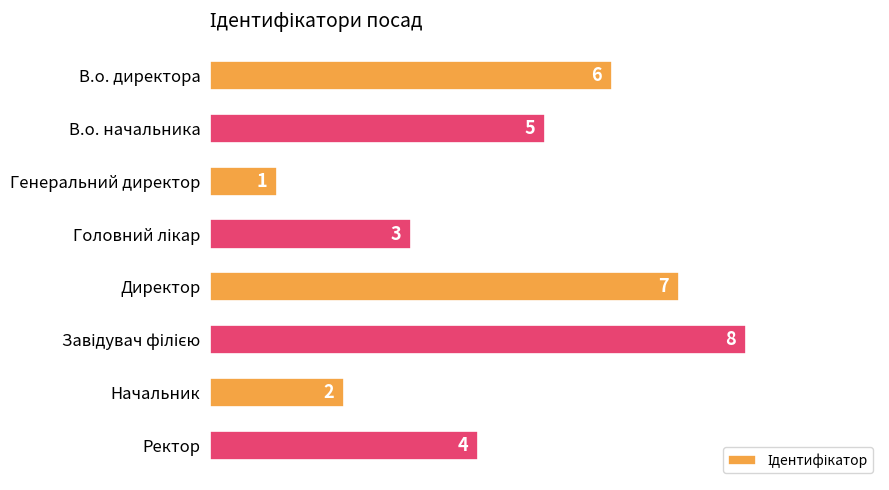

Reading top to bottom, transcribe all the data shown in this chart.

6	5	1	3	7	8	2	4